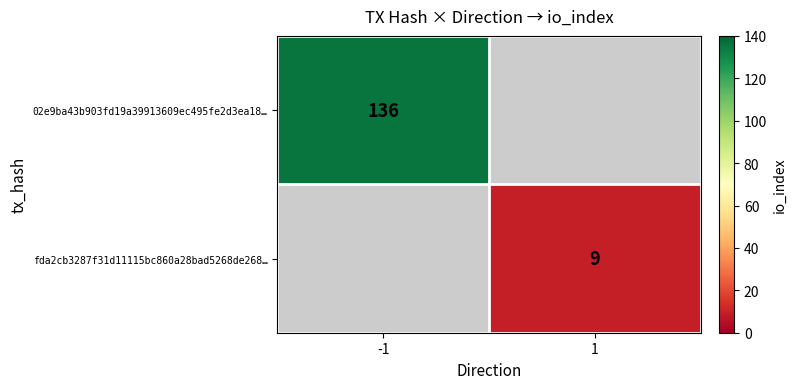

True or false: 02e9ba43b903fd19a39913609ec495fe2d3ea18… has a value of 136 at -1.

True